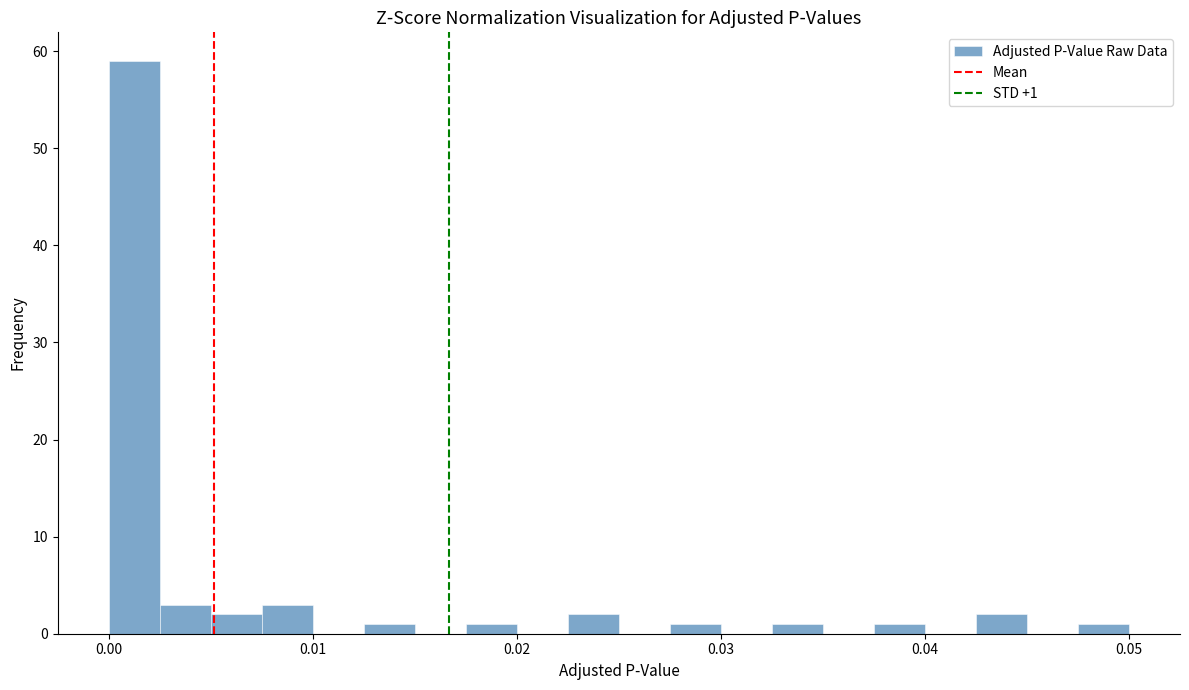

Read against the x-axis, roughly where is the centre of the tallest bar?

0.001